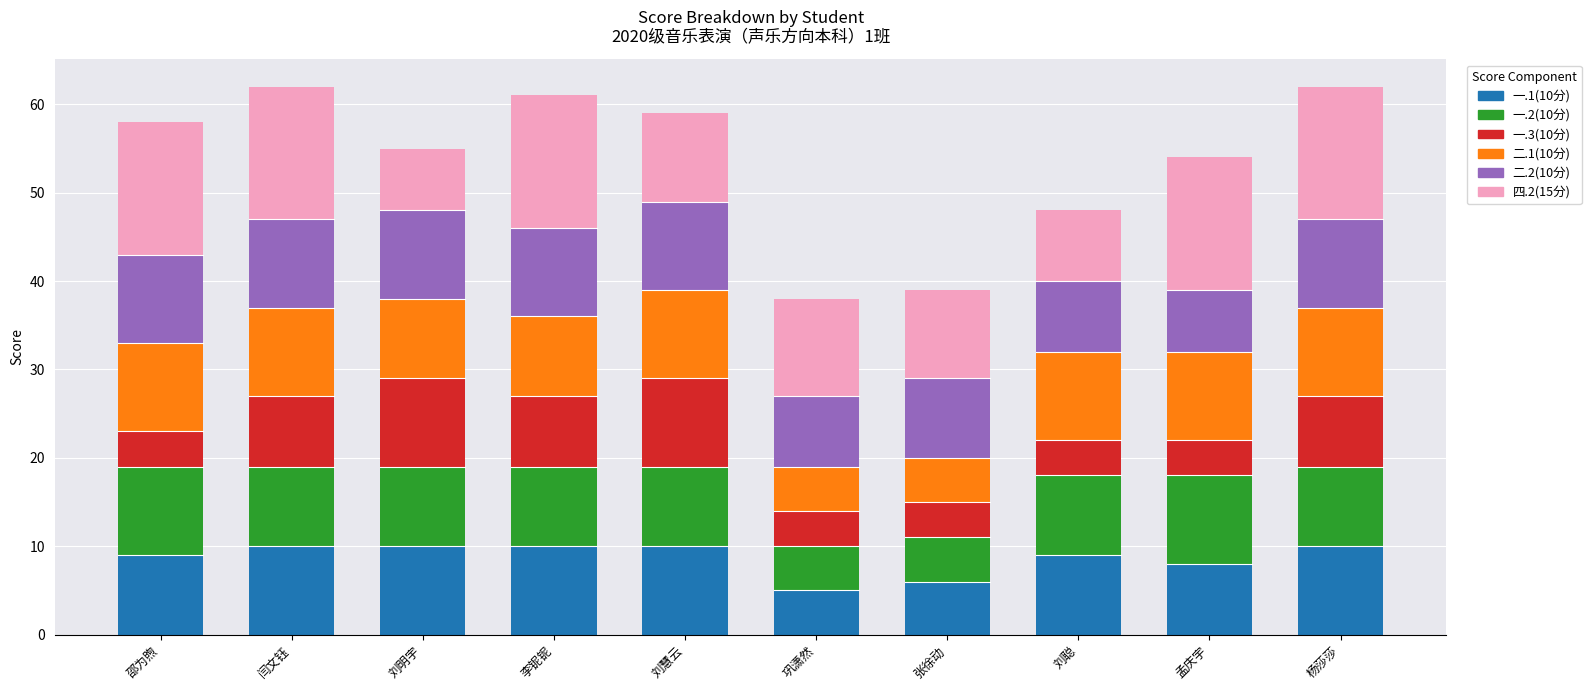

What is the total value across all series at 李铌铌?

61